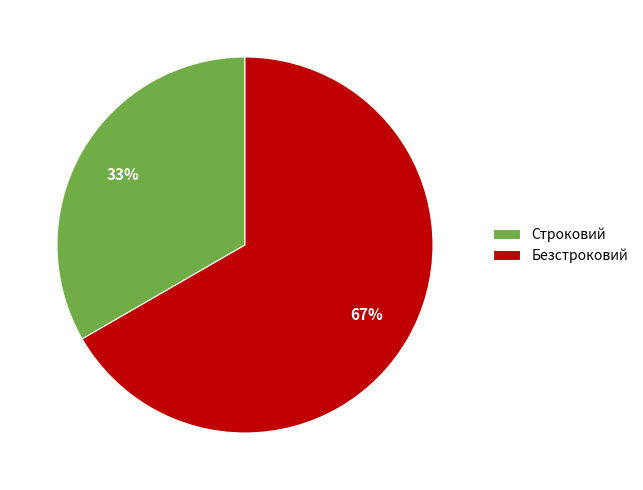

What is the majority slice?

Безстроковий